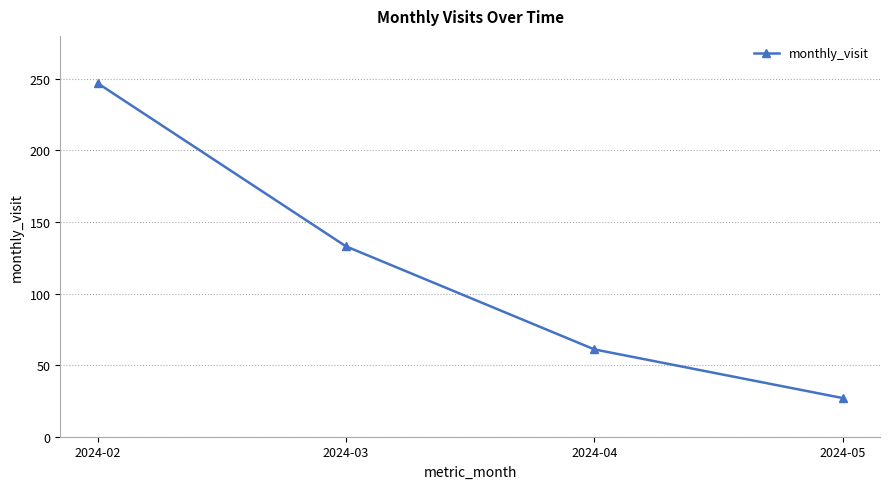

What is the value of the 1st point from the left?

247